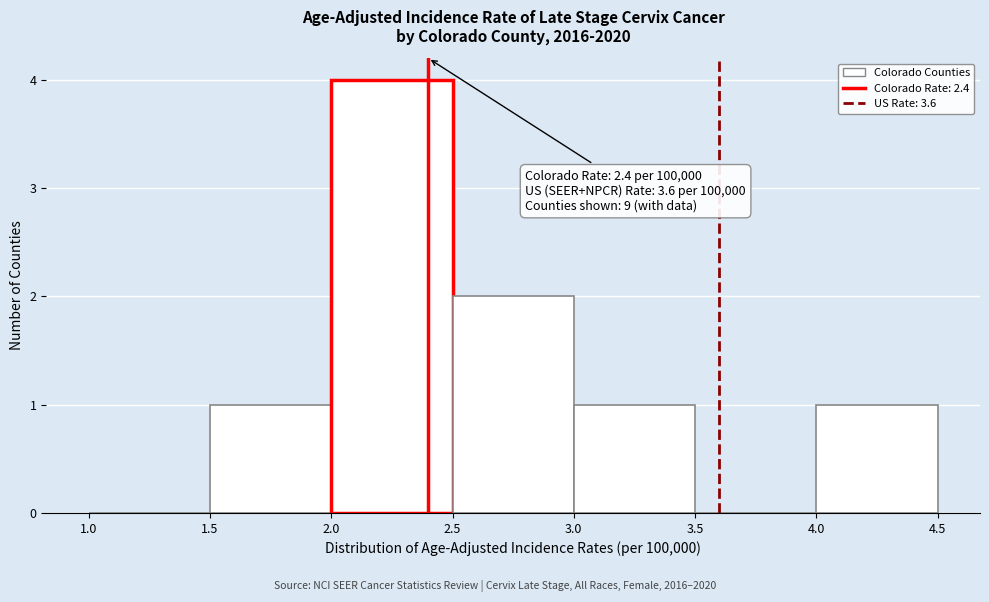

Over which range of the x-axis is the bar tallest?

2.0 to 2.5